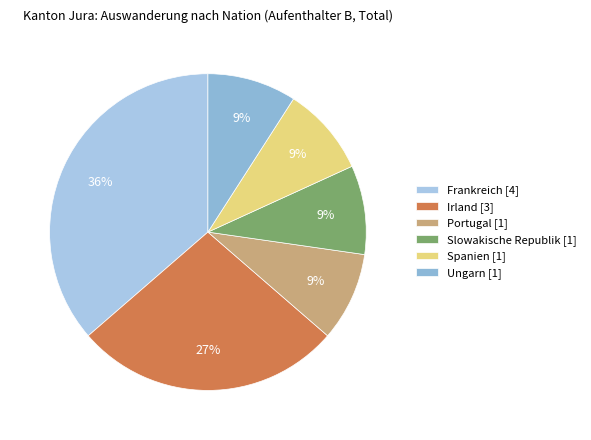

Count the number of slices in the pie.

6